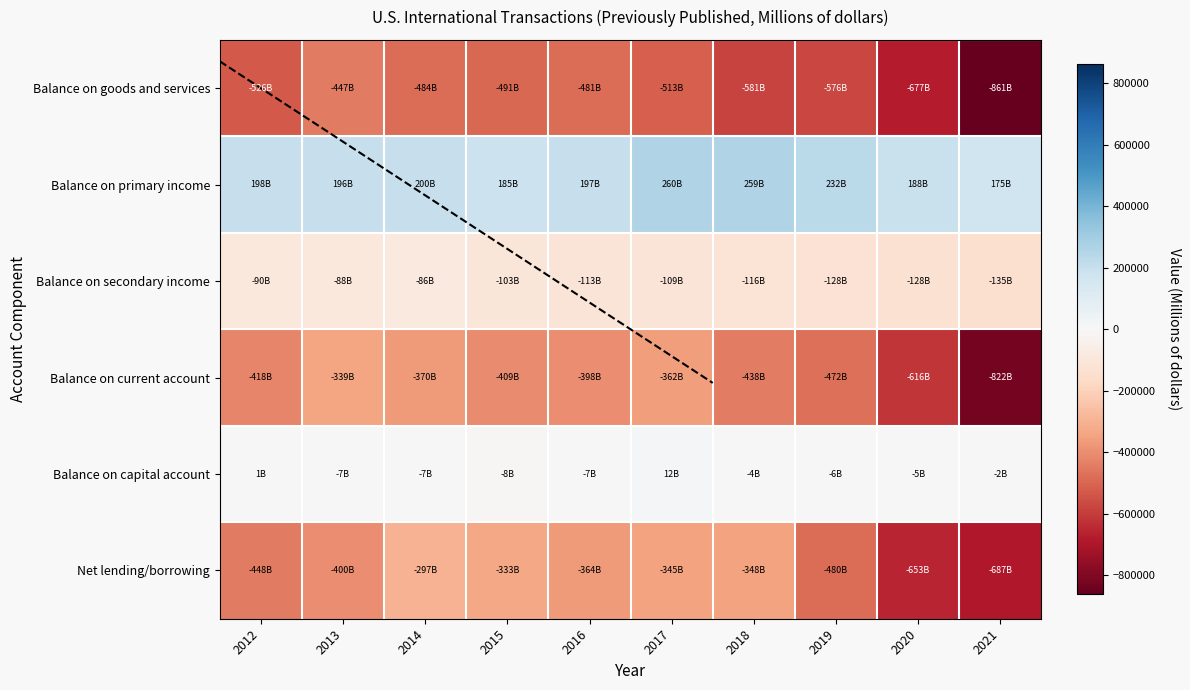

What is the total value across all series at 2021?

-2332817